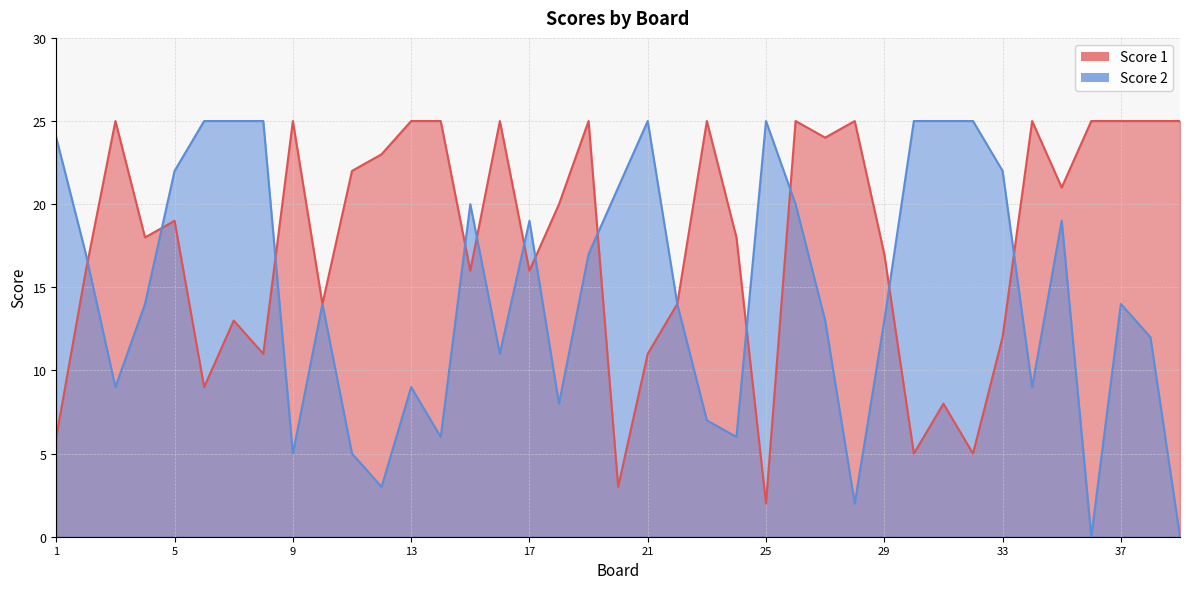

Which has a higher value, 10 or 27?

27